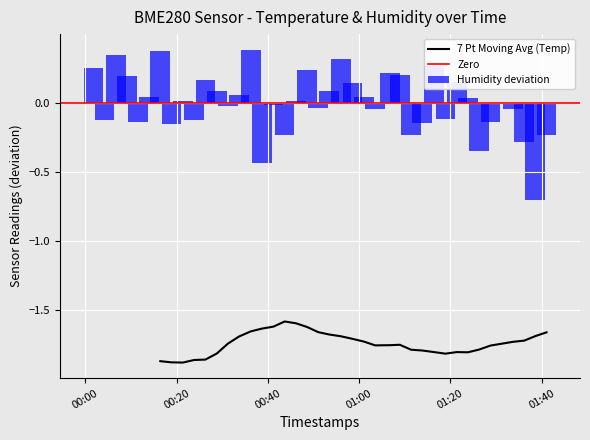

What is the difference between the second highest and minimum values in the Humidity deviation series?

1.1